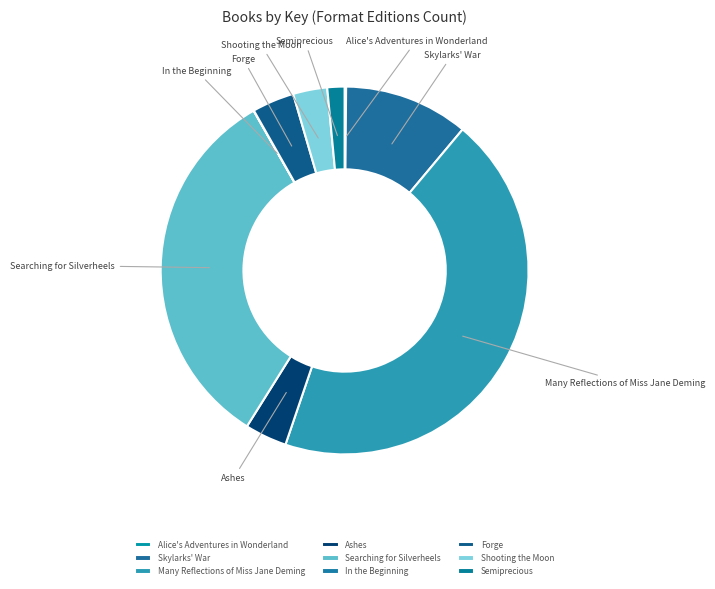

Does Skylarks' War account for over 50% of the chart?

No